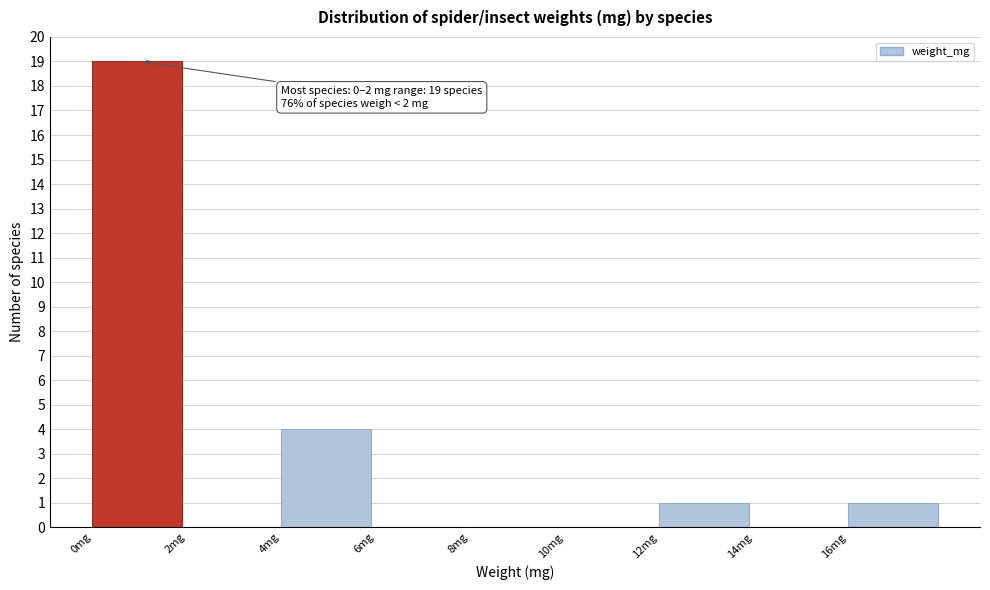

Which range on the x-axis has the tallest bar?

0 to 2